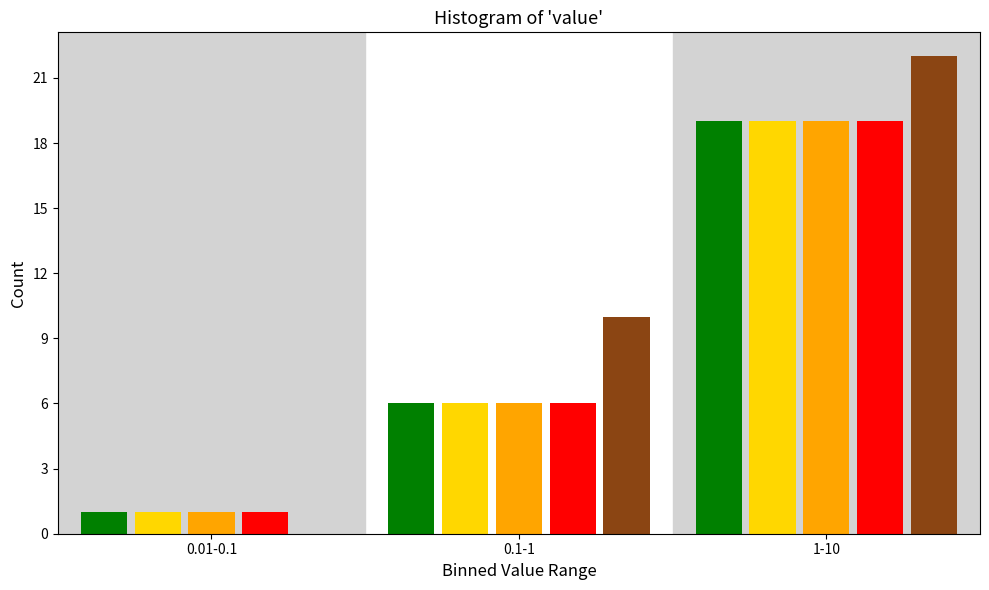

What is the maximum value shown in the chart?

22